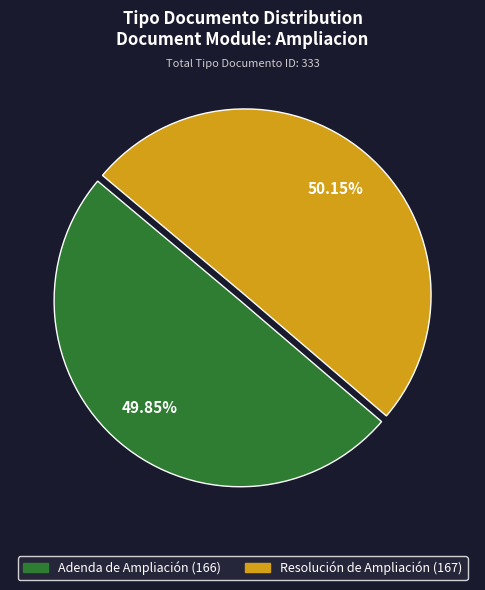

Does any single category account for the majority?

Yes